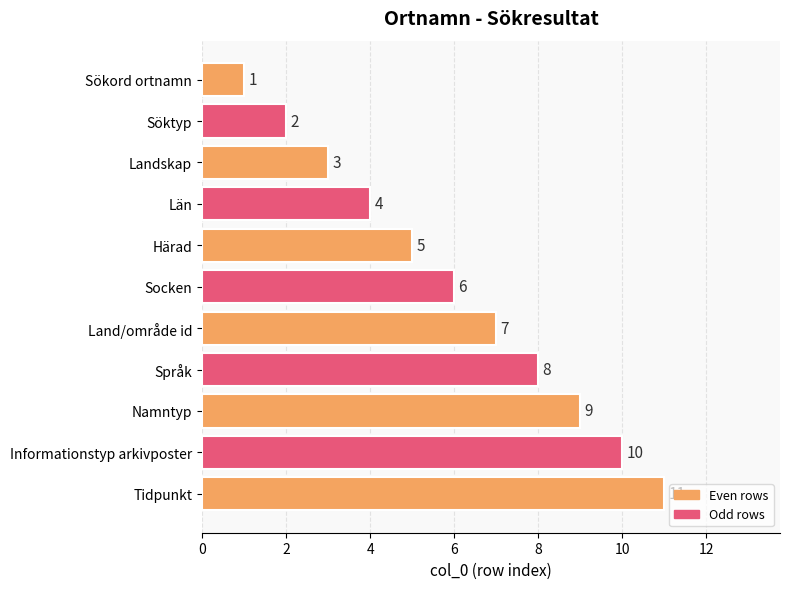

Where is the data nearest to the value 6?

Socken